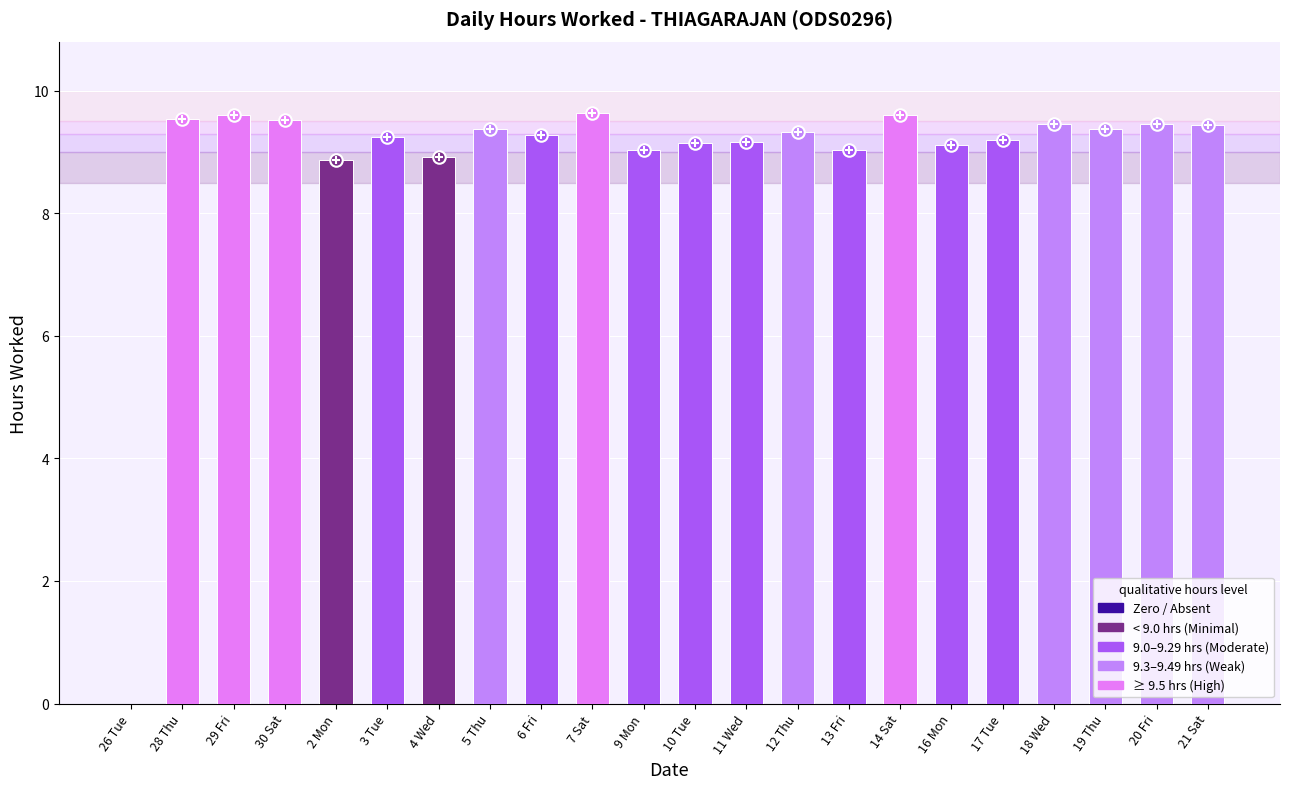

What is the sum of the values at 11 Wed and 13 Fri?

18.2